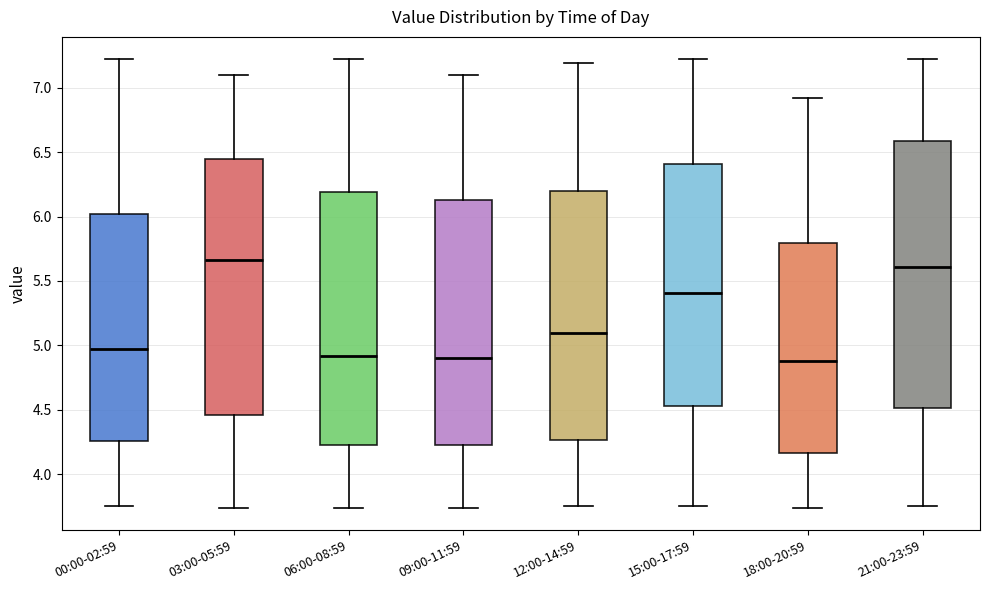

Reading left to right, read every box against the y-axis: the position of its median line, the range the box covers, and the ends of its whiskers. The values are not printed on the chart, so give them approximately, as read against the axis.

00:00-02:59: median 4.95, box 4.25 to 6.00, whiskers 3.75 to 7.20
03:00-05:59: median 5.65, box 4.45 to 6.45, whiskers 3.75 to 7.10
06:00-08:59: median 4.90, box 4.25 to 6.20, whiskers 3.75 to 7.20
09:00-11:59: median 4.90, box 4.25 to 6.15, whiskers 3.75 to 7.10
12:00-14:59: median 5.10, box 4.25 to 6.20, whiskers 3.75 to 7.20
15:00-17:59: median 5.40, box 4.55 to 6.40, whiskers 3.75 to 7.20
18:00-20:59: median 4.90, box 4.15 to 5.80, whiskers 3.75 to 6.90
21:00-23:59: median 5.60, box 4.50 to 6.60, whiskers 3.75 to 7.20